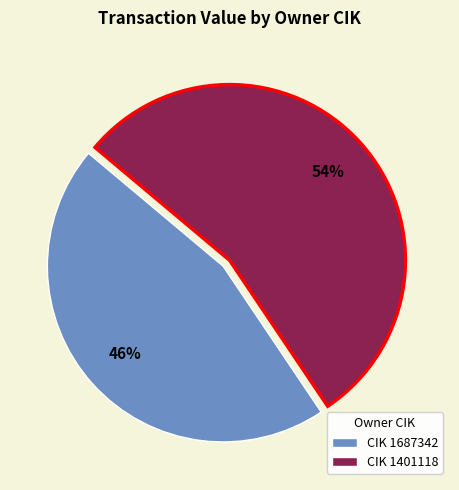

To the nearest percent, what is the average slice percentage?

50%